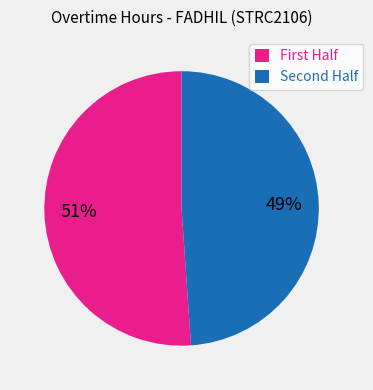

Count the number of slices in the pie.

2